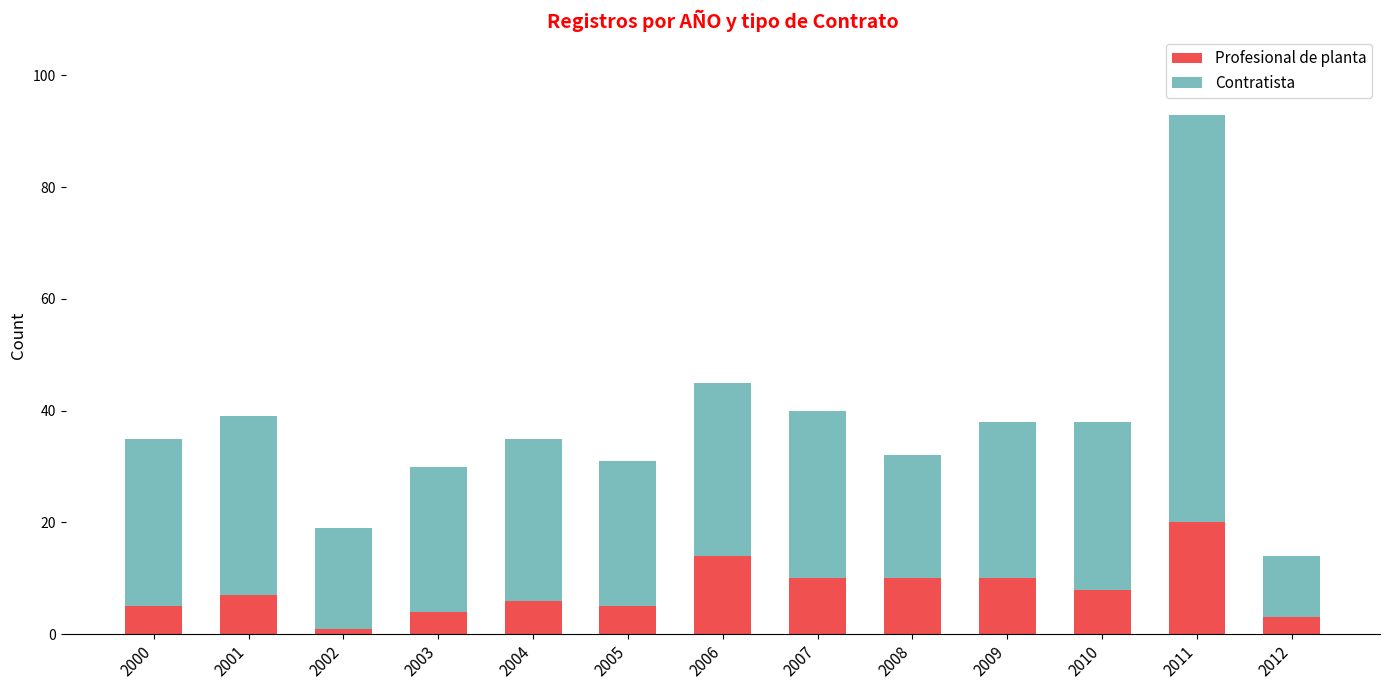

Read the Profesional de planta value at 2005.

5